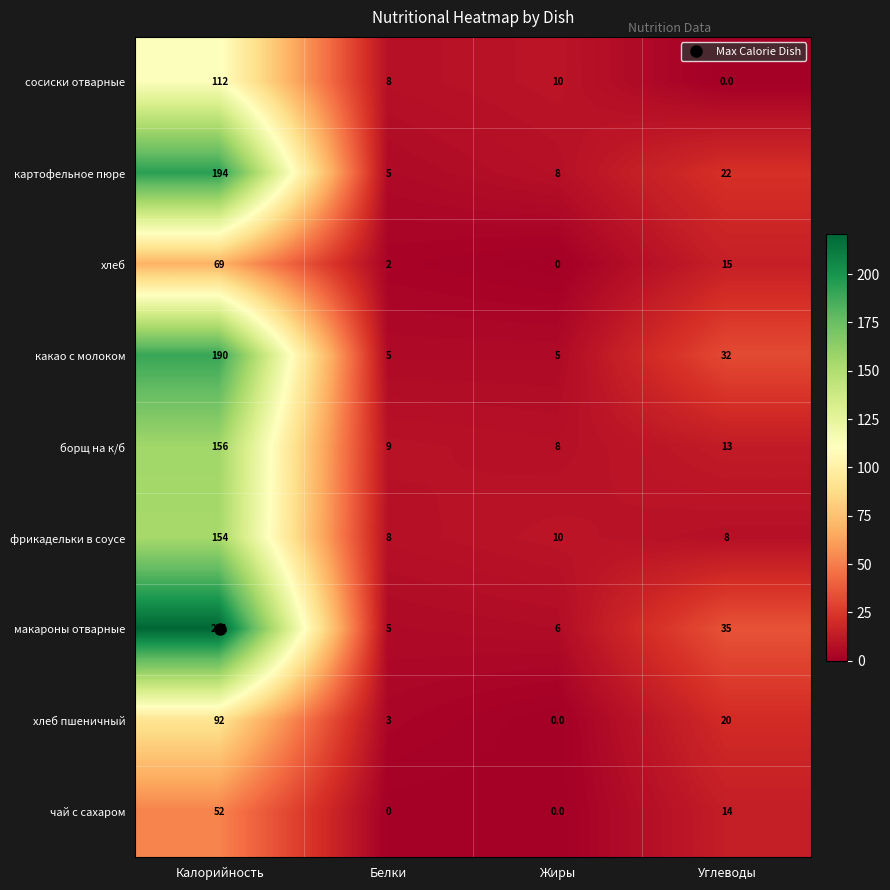

Which series has the widest spread of values?

макароны отварные